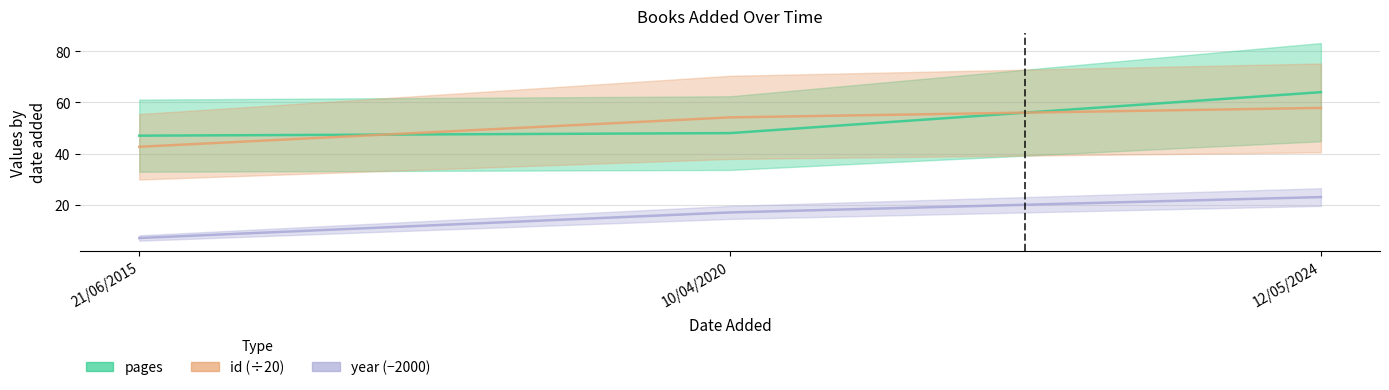

Which category has the highest value in the id (÷20) series?

12/05/2024